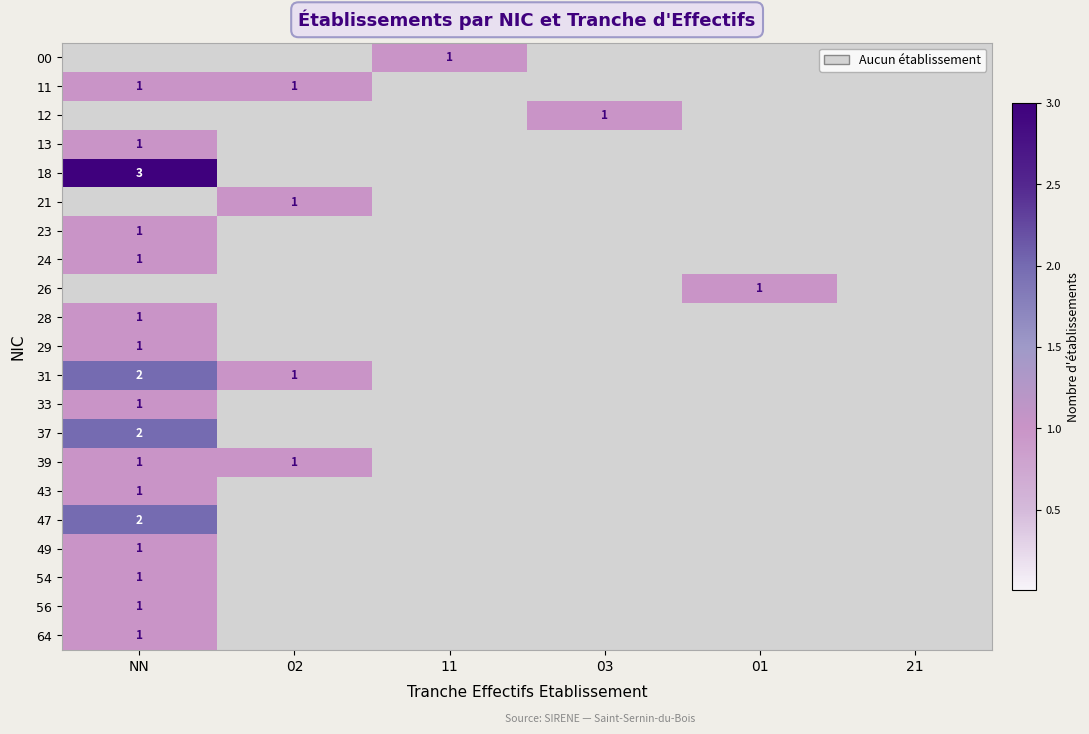

Is it true that 33 equals 1 at NN?

True